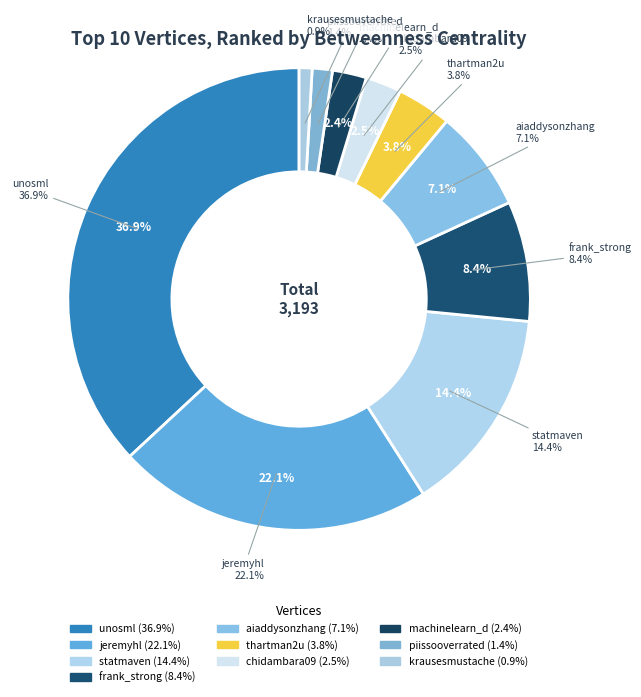

Rank the categories by value from lowest to highest.

krausesmustache, piissooverrated, machinelearn_d, chidambara09, thartman2u, aiaddysonzhang, frank_strong, statmaven, jeremyhl, unosml